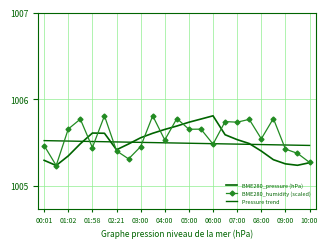

List the series in order of their peak value, lowest first.

Pressure trend, BME280_pressure (hPa), BME280_humidity (scaled)